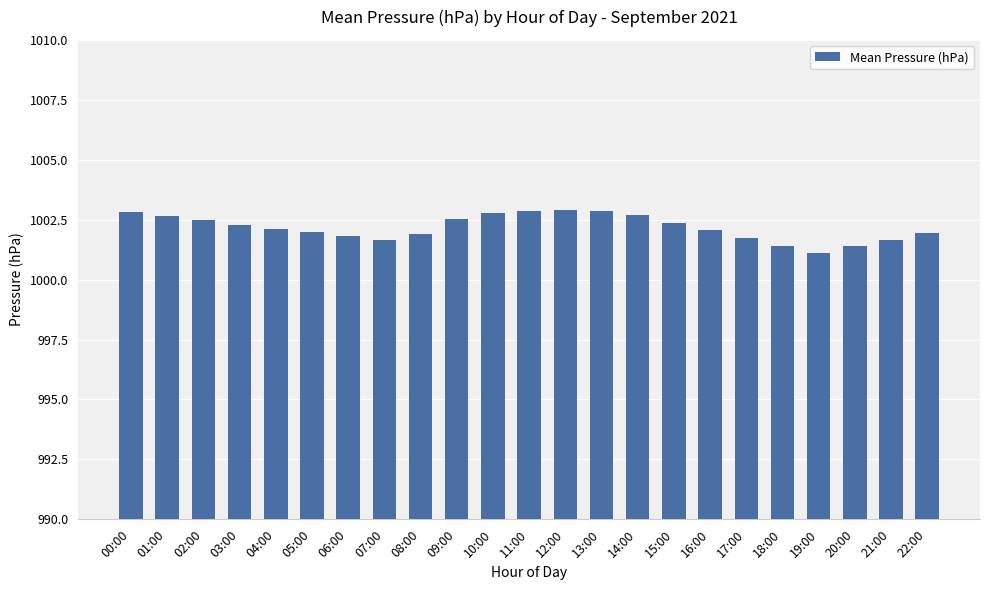

Does the chart contain any negative values?

No